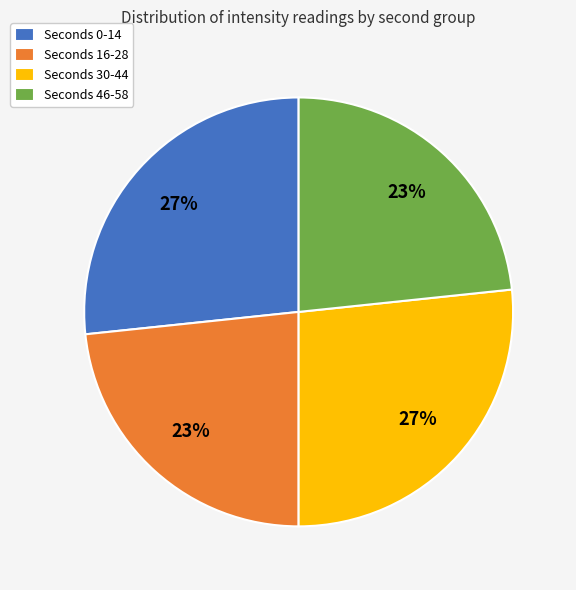

True or false: Seconds 16-28 accounts for 38% of the total.

False